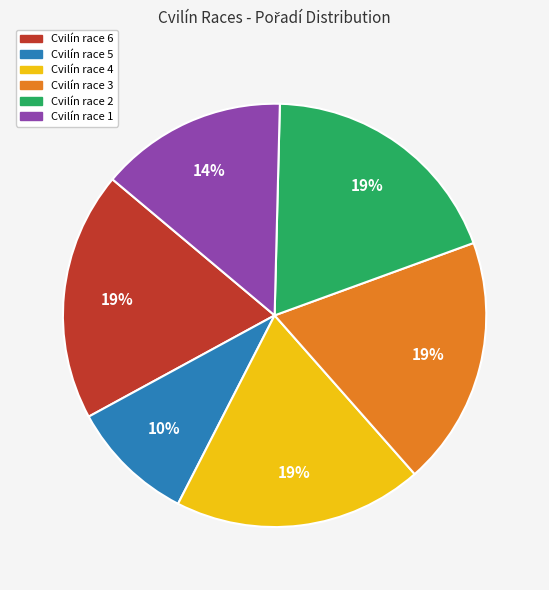

Is it true that Cvilín race 6 is 25% of the pie?

False